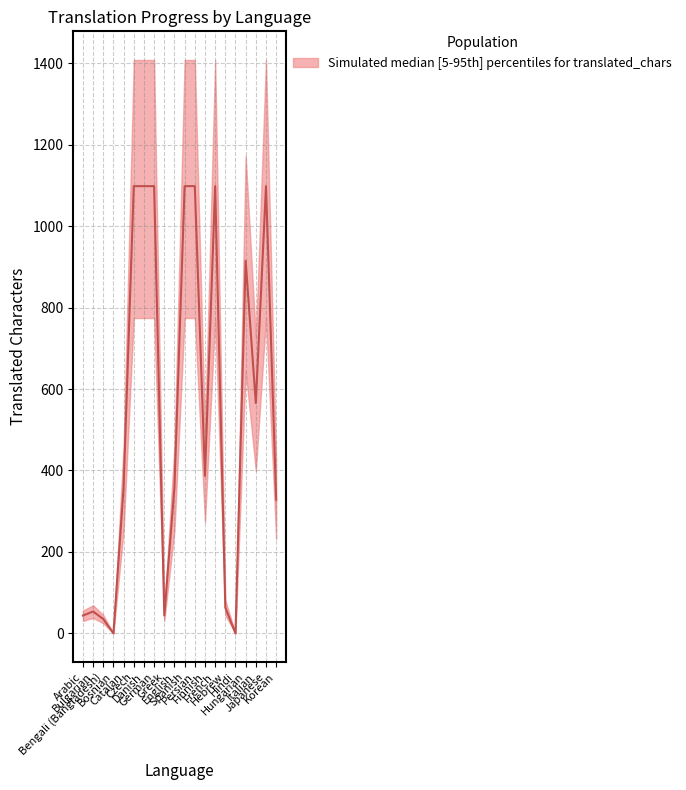

What is the value of the 8th point from the left?

1098.2